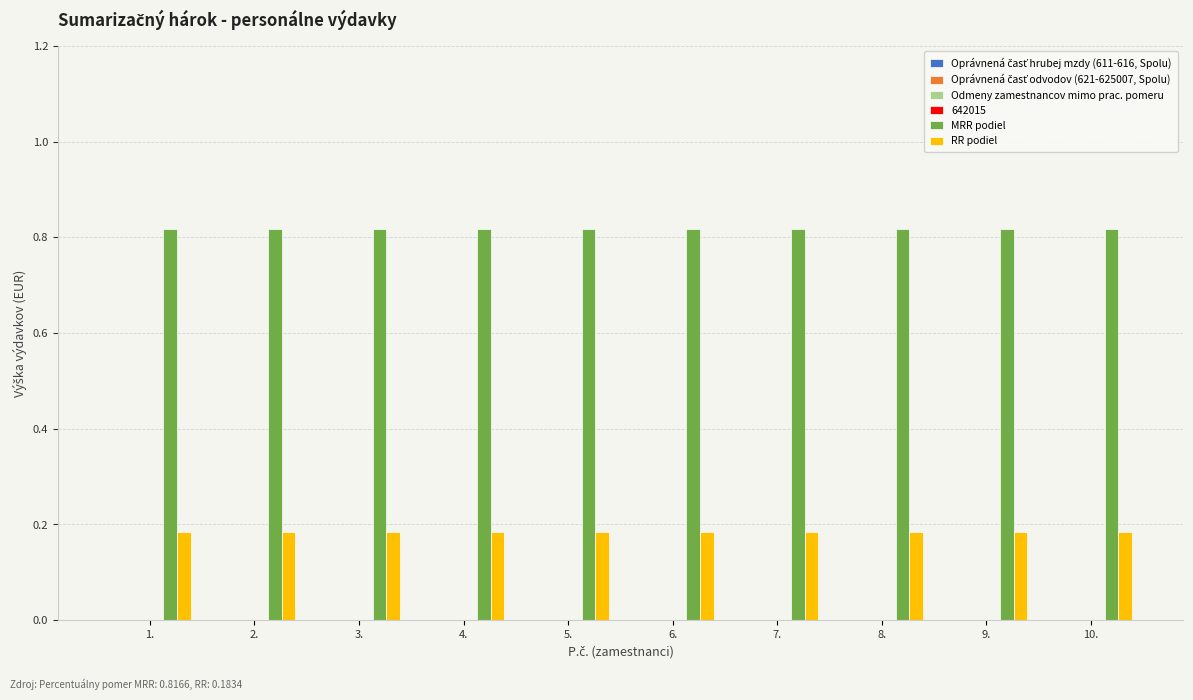

Which series has the largest total across all categories?

MRR podiel